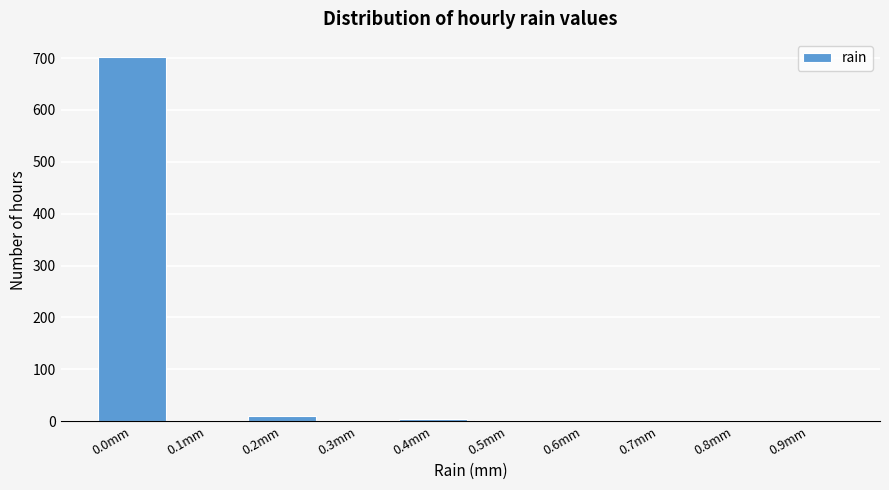

What is the greatest value displayed?

702